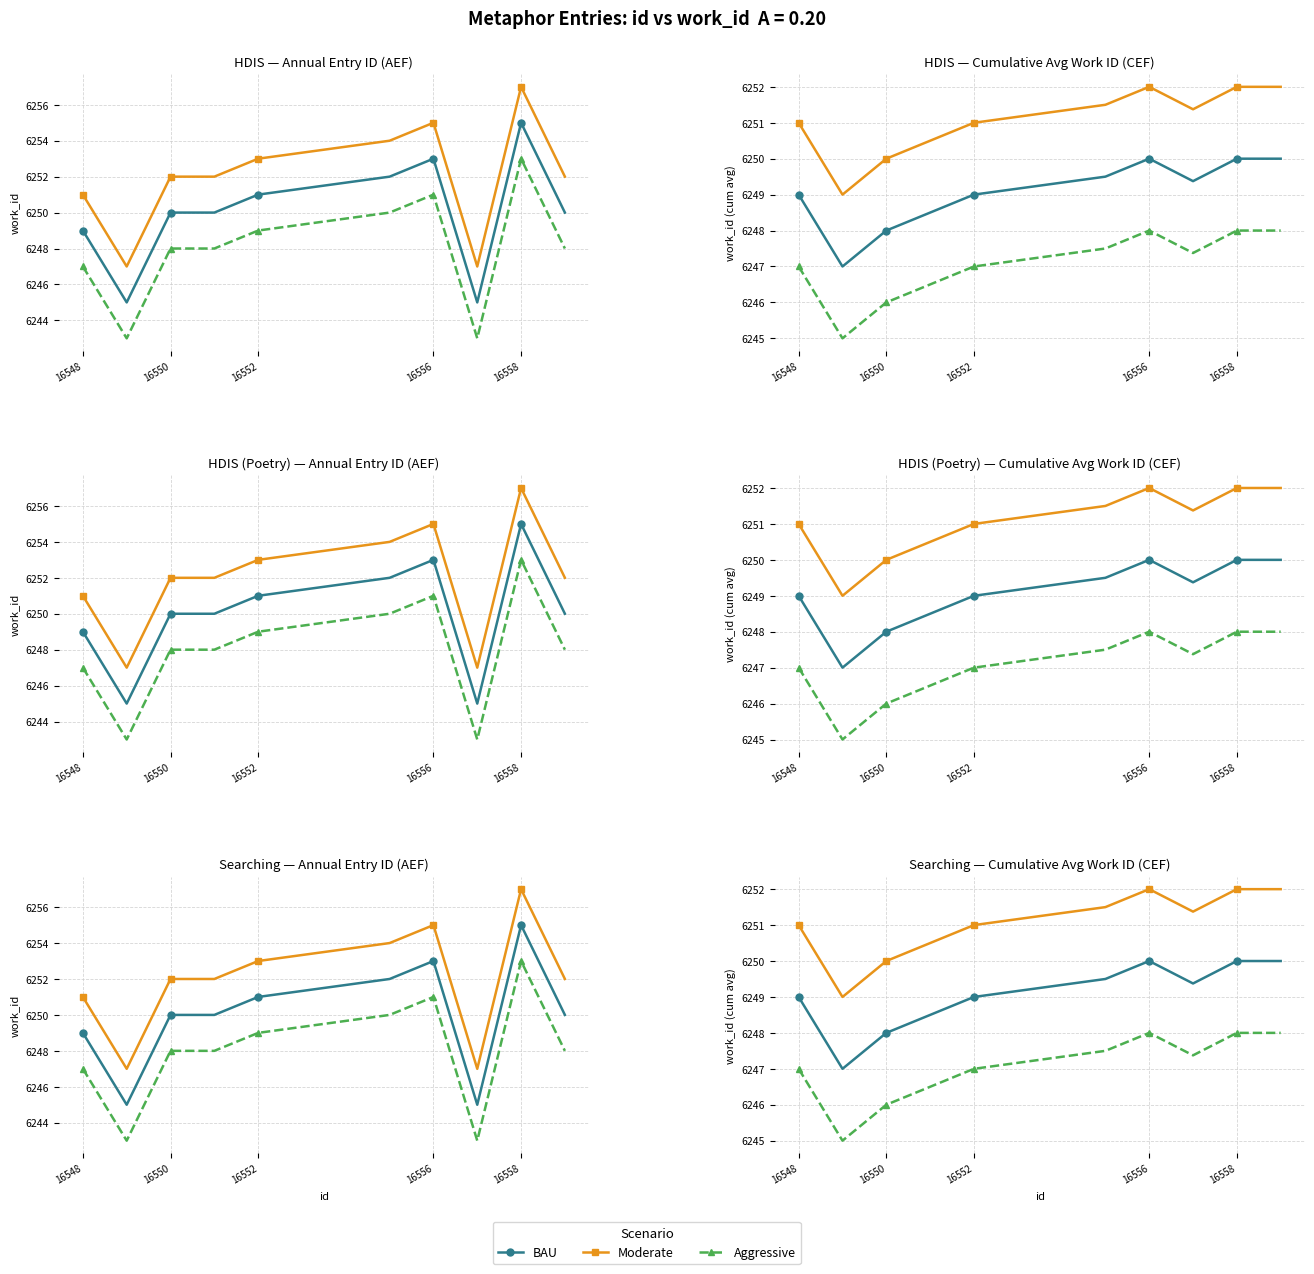

At 16556, list the series in order from smallest to largest.

Aggressive, BAU, Moderate